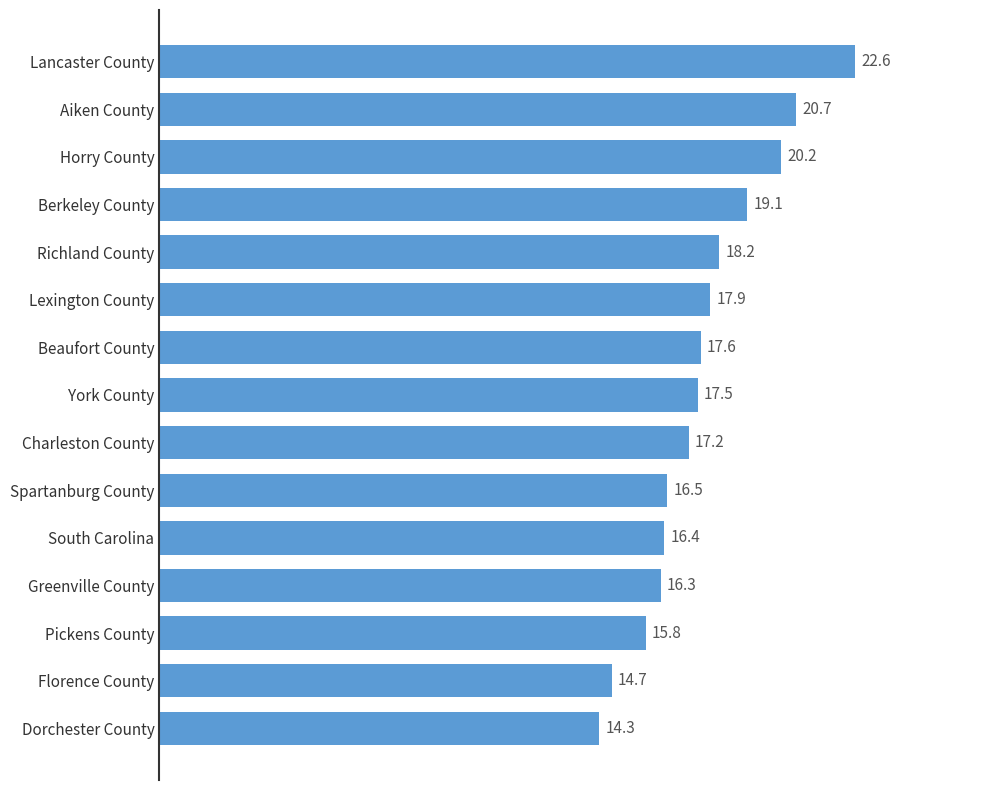

Approximately how many times larger is the value at Dorchester County compared to Charleston County?

0.8